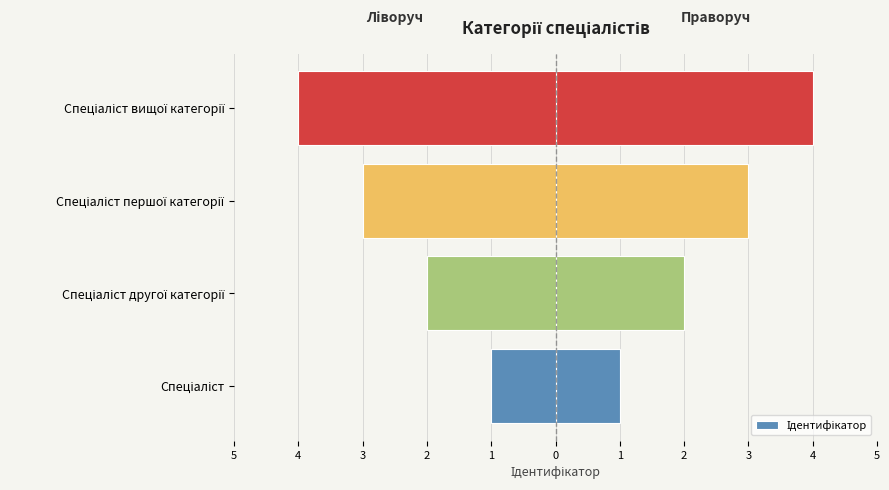

What is the difference between the maximum and minimum values?

3